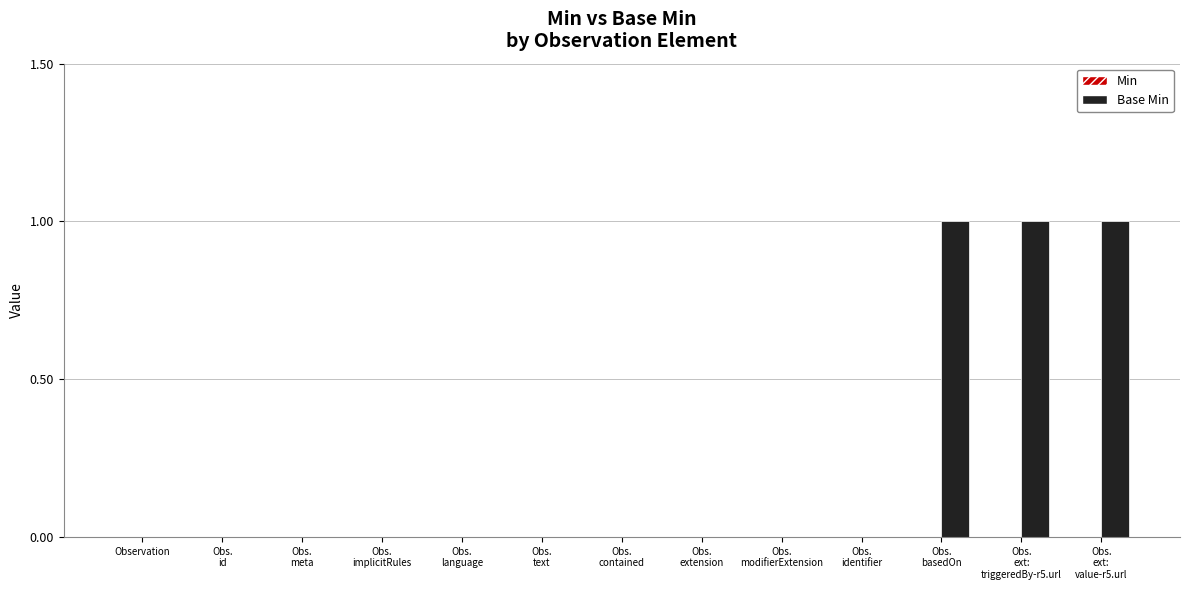

What is the sum of all values?

3